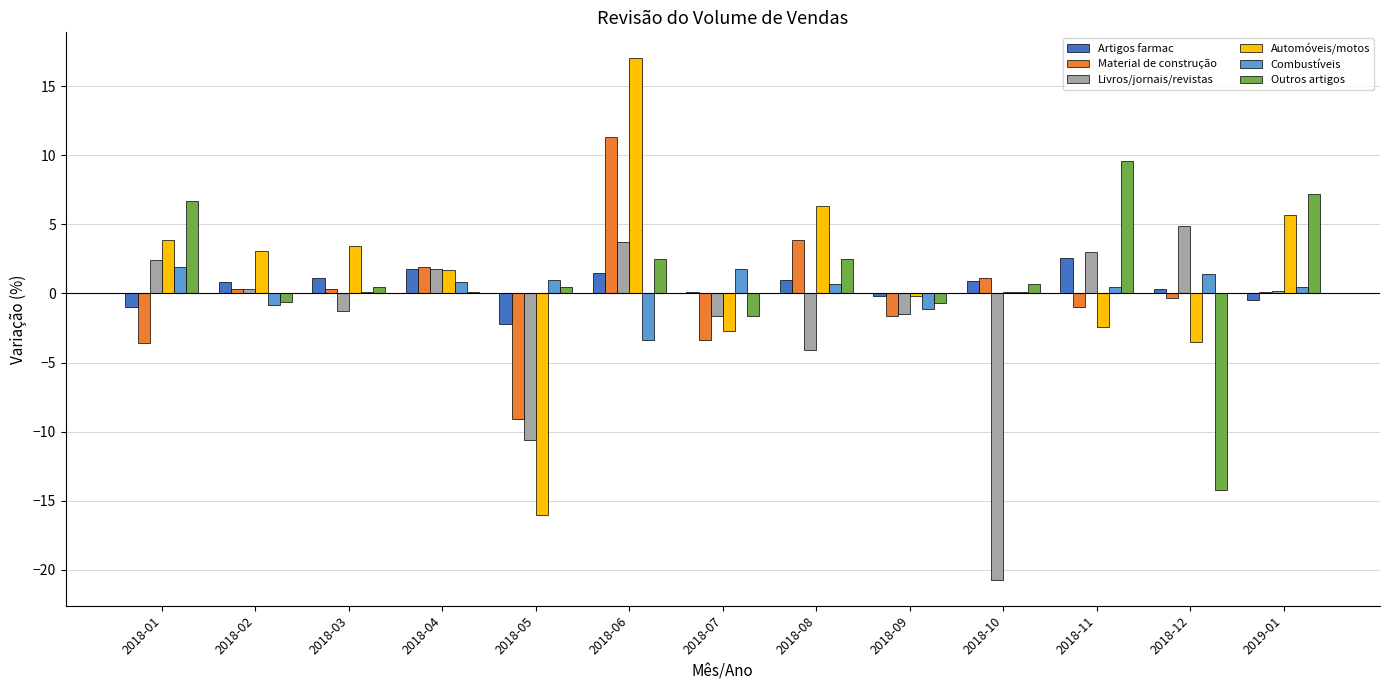

True or false: Livros/jornais/revistas has a value of -1.6 at 2018-07.

True